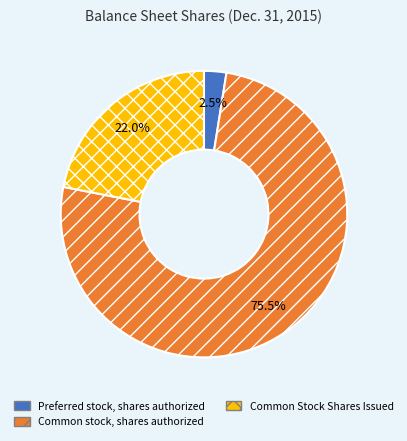

How much of the chart is everything except Common Stock Shares Issued?

78.0%